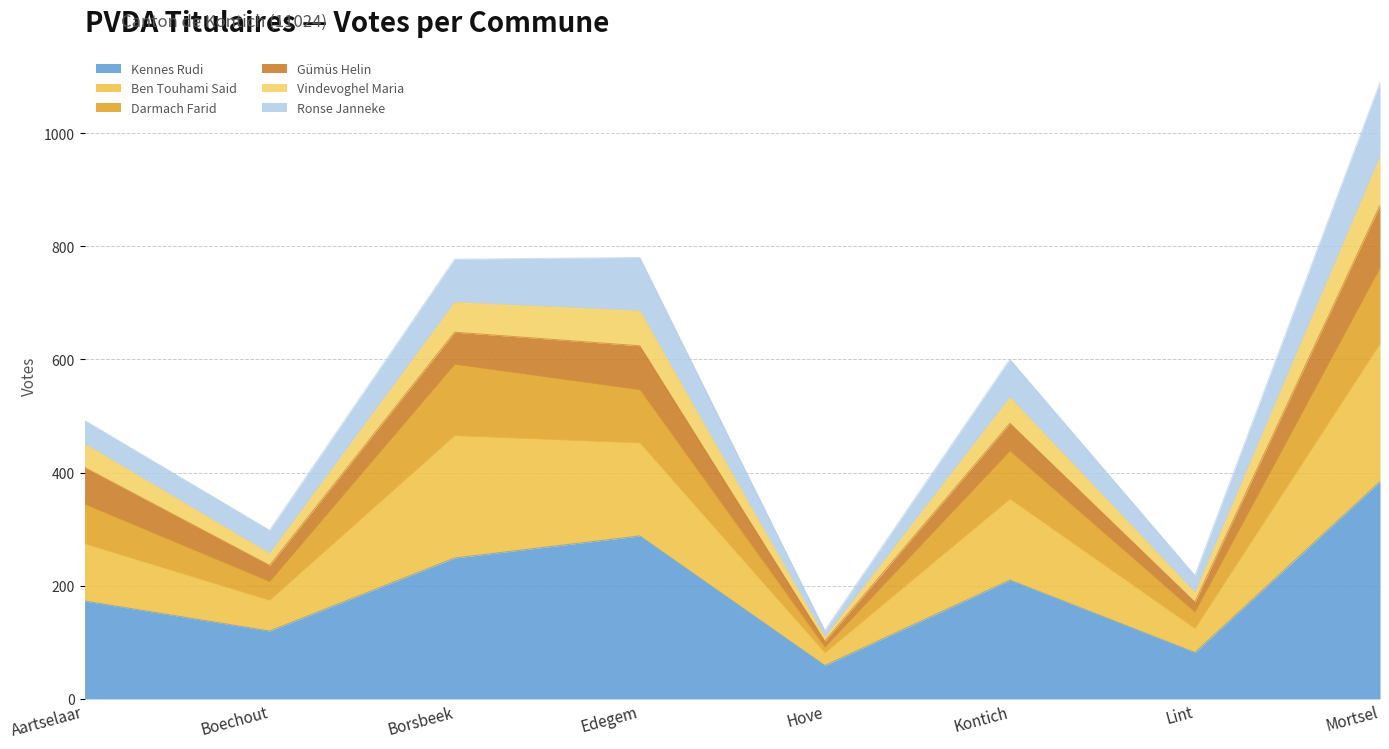

At which label does Kennes Rudi reach its peak?

Mortsel